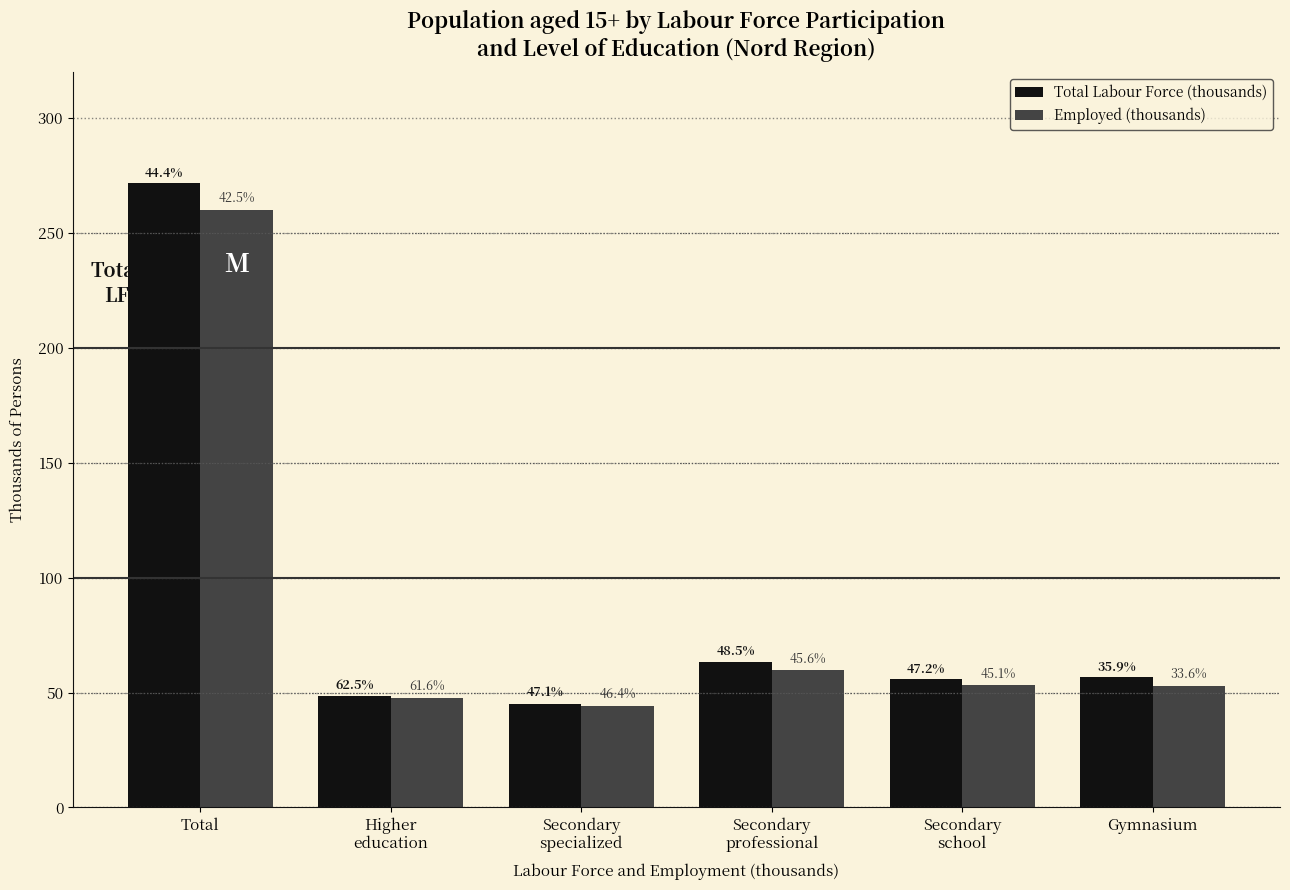

What is the approximate value of Employed (thousands) at Secondary
specialized?

44.3